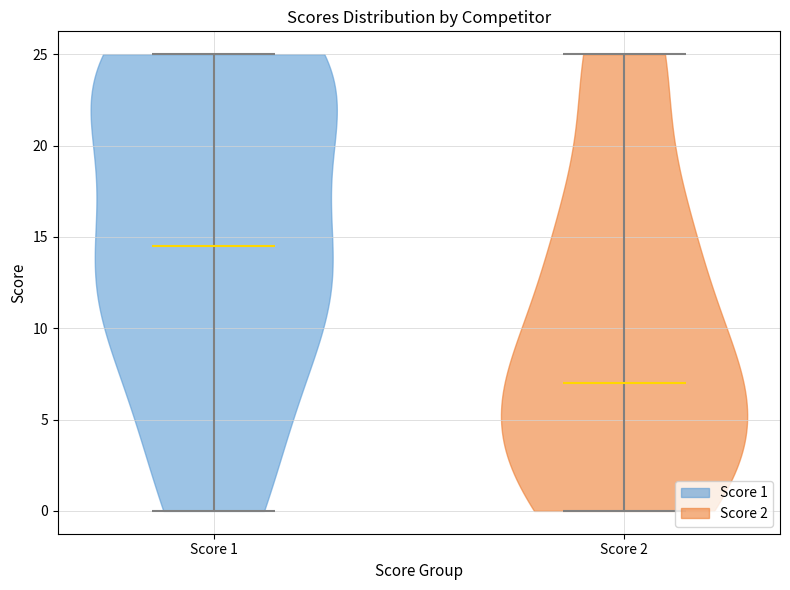

Which violin has the highest median line?

Score 1